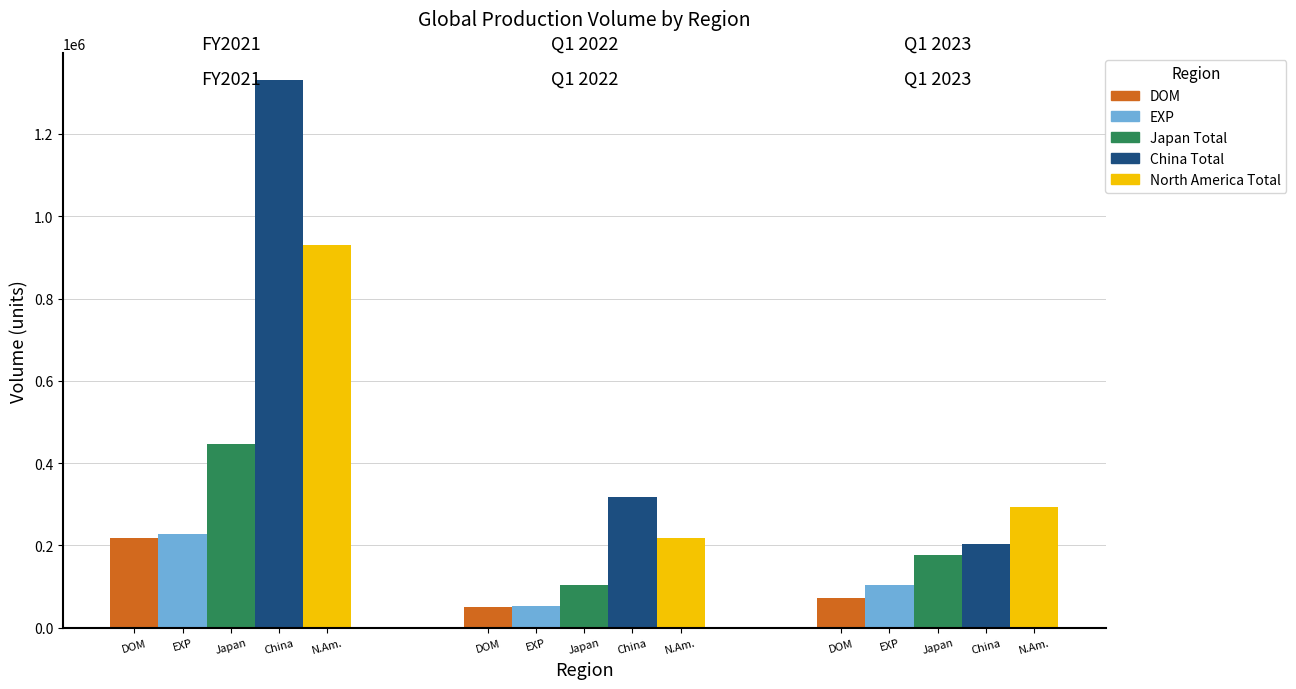

At which label is China Total closest to 767077?

EXP